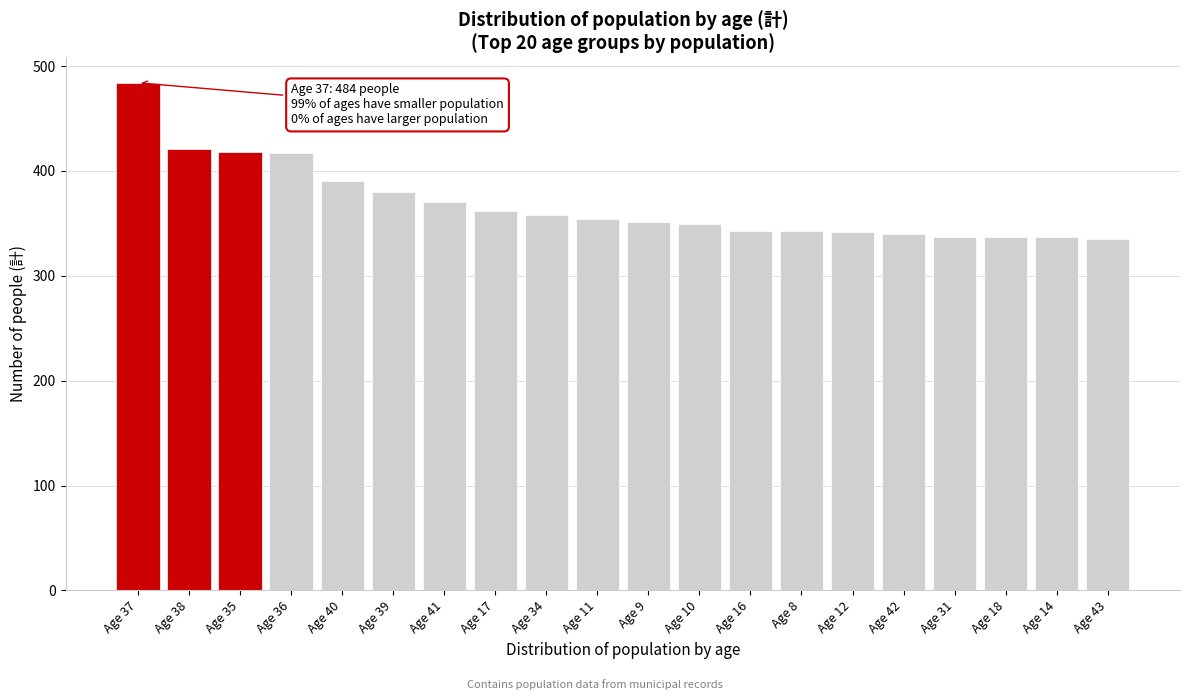

The value at Age 11 is 126. True or false?

False